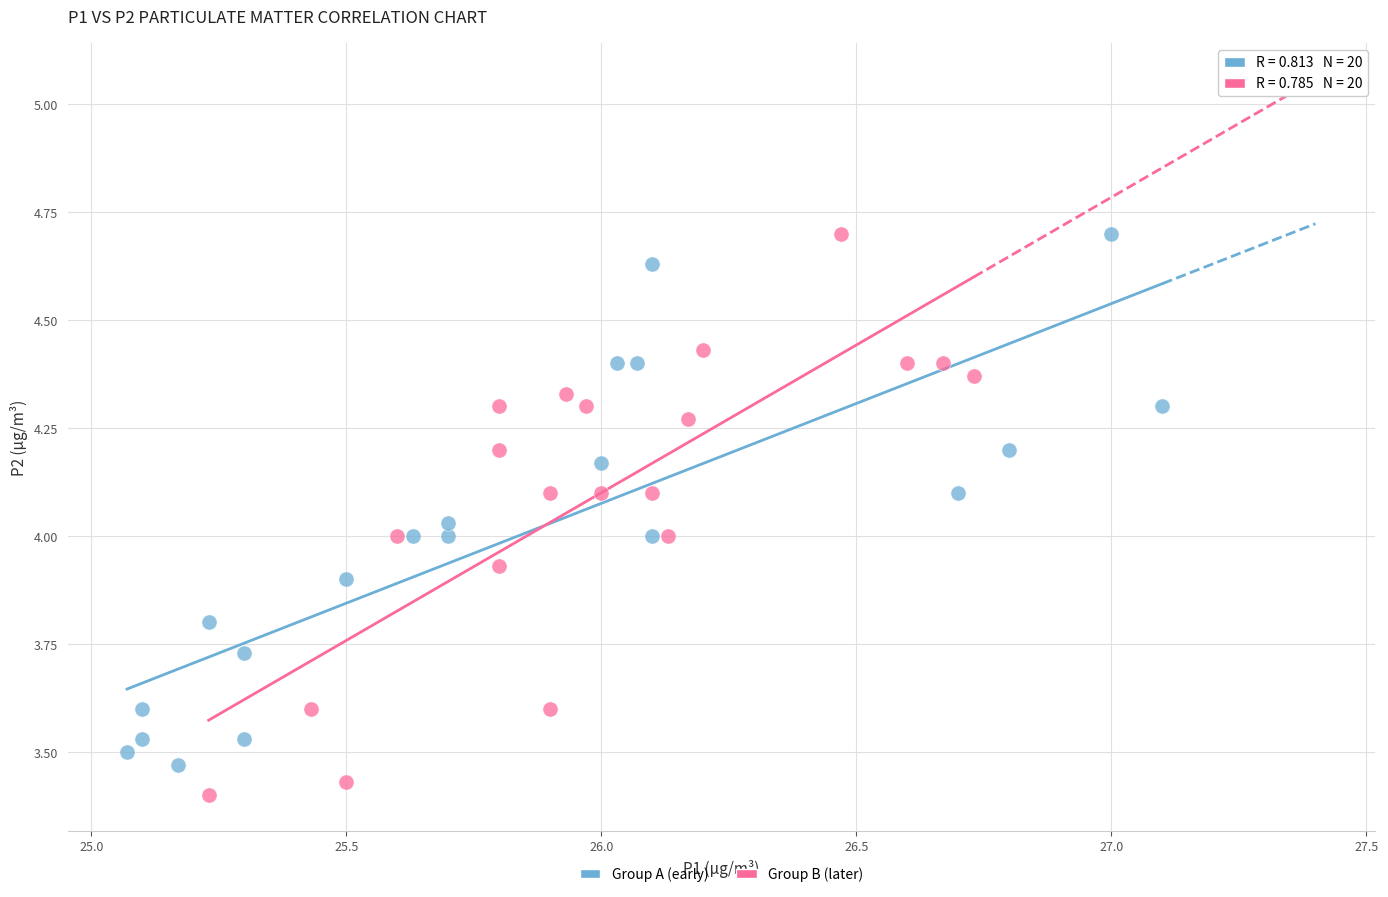

Which series has the widest spread of Y values?

Group B (later)